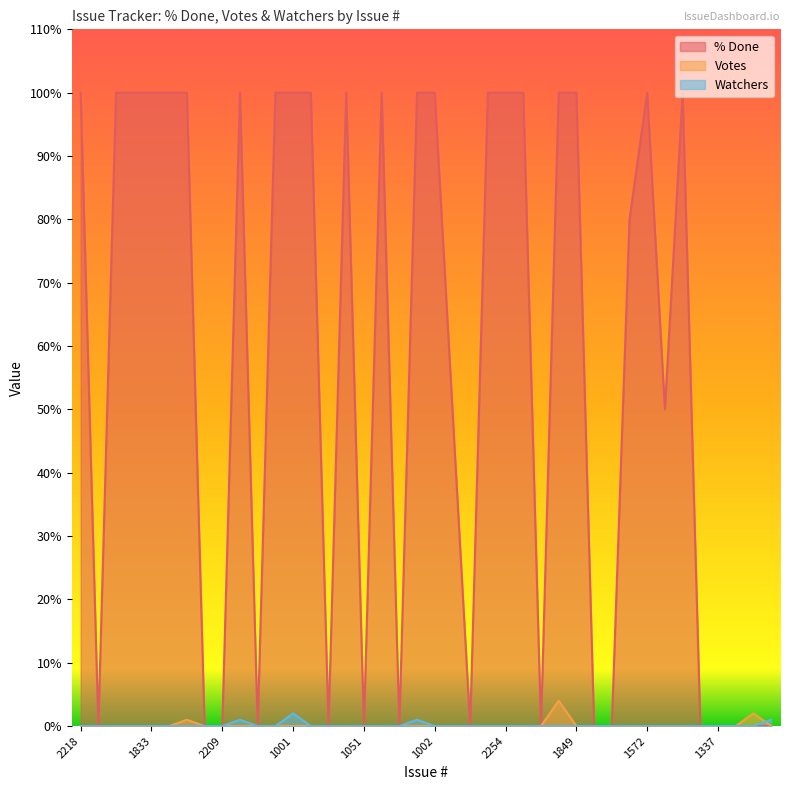

Is the value of % Done at 1923 greater than the value of Votes at 2014?

Yes